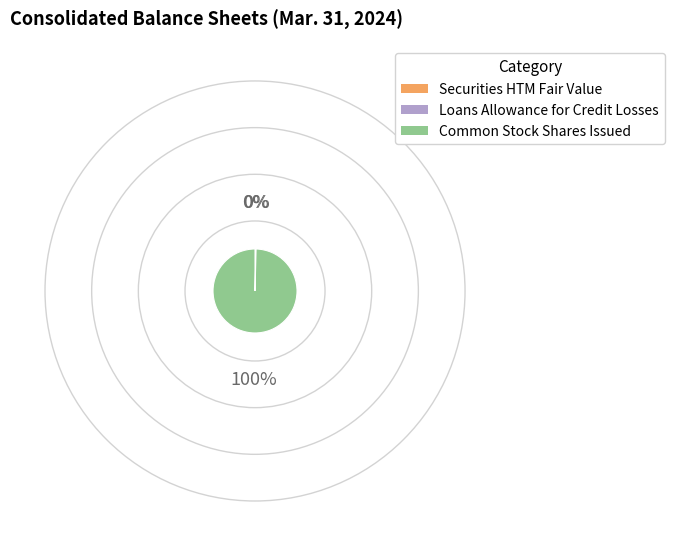

Which category has the biggest portion of the pie?

Common Stock Shares Issued